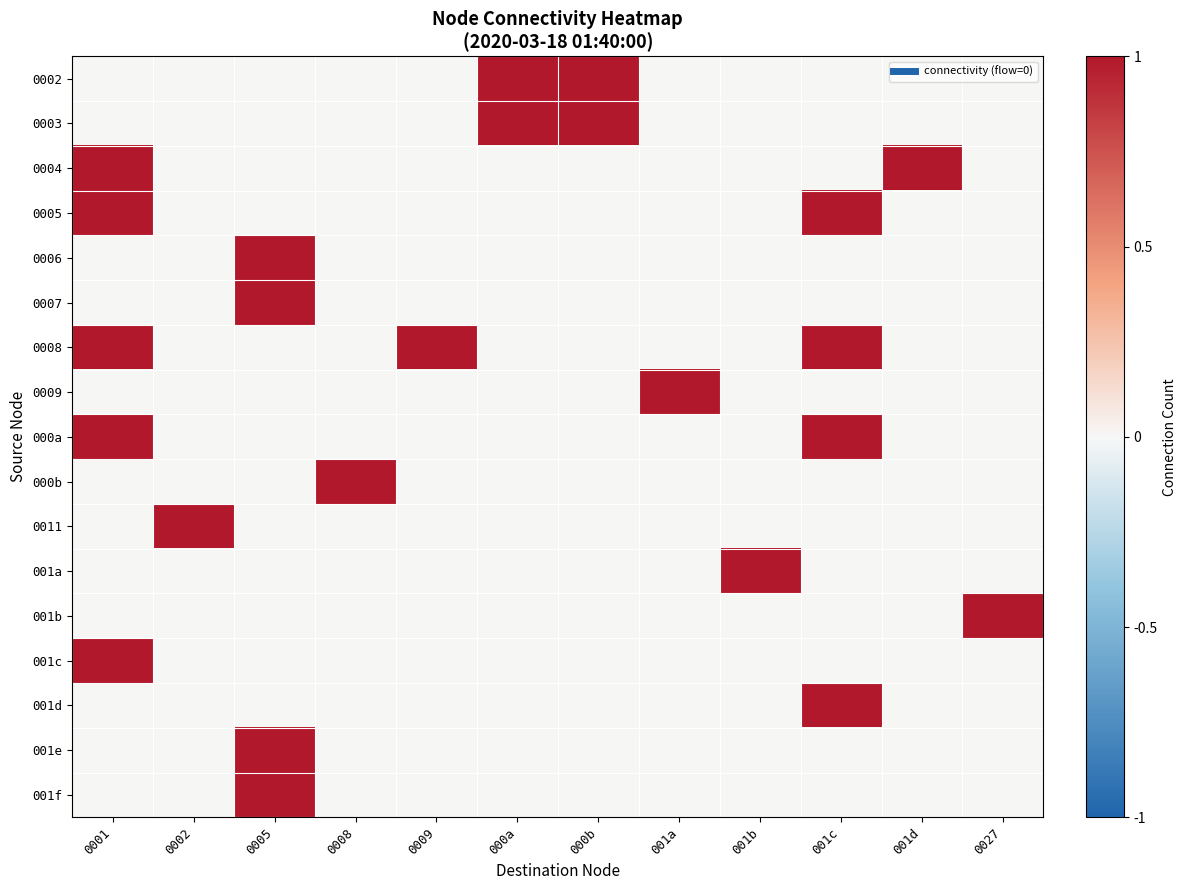

Which label corresponds to the largest value in the chart?

000a